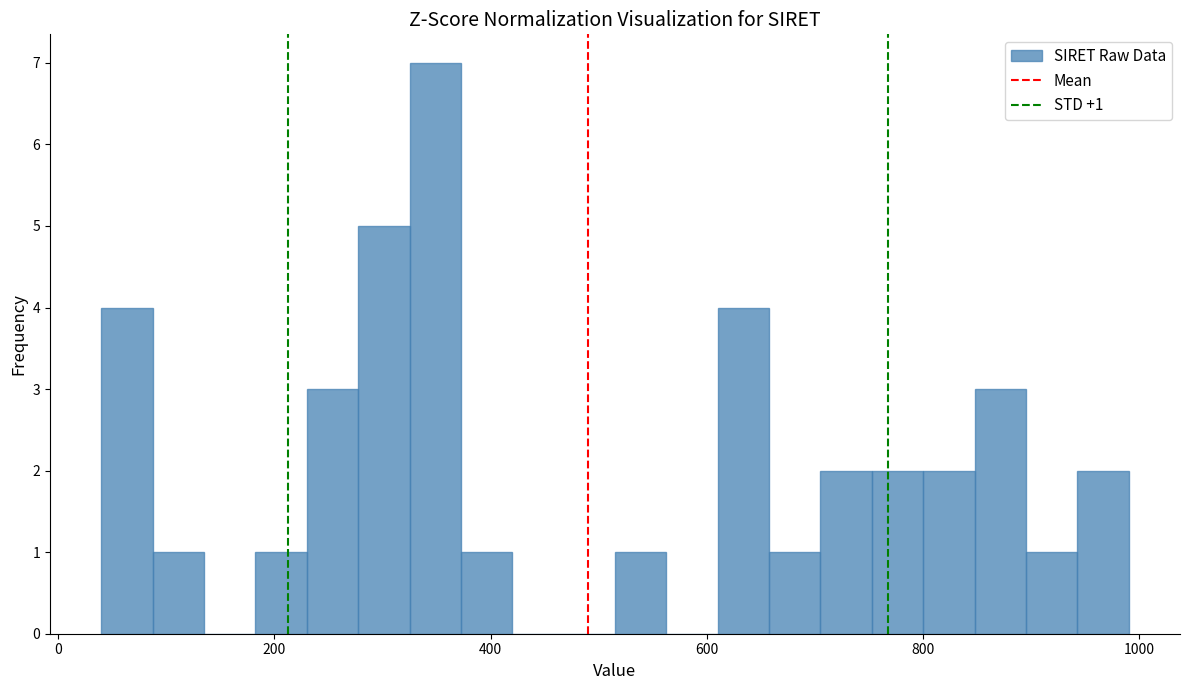

Around what value on the x-axis is the tallest bar? Give the approximate position of its centre, as read against the axis.

340